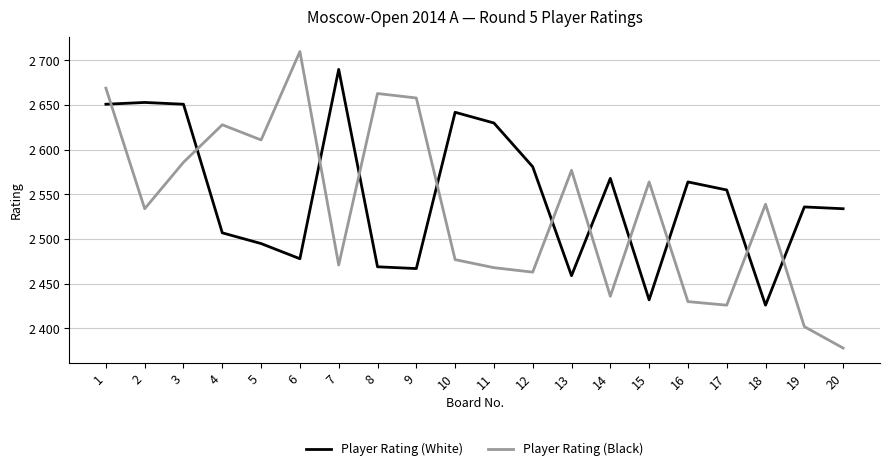

What is the smallest value displayed?

2378